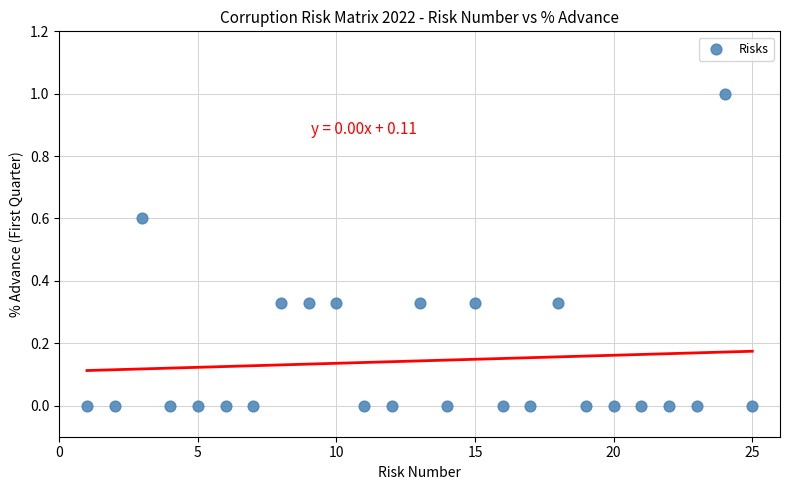

What is the range of X values (max minus min)?

24.0